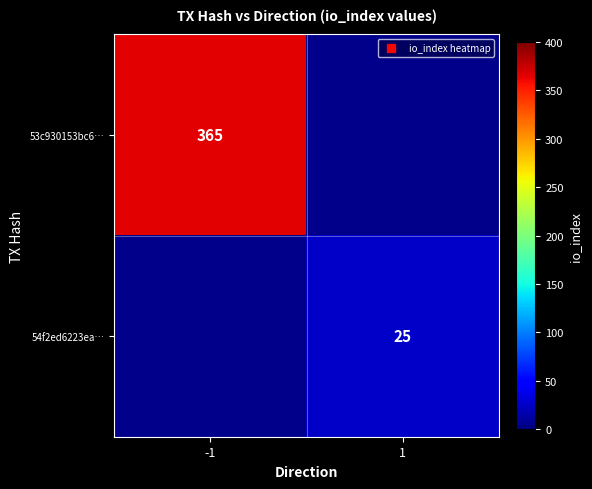

Which category has the lowest value in the 54f2ed6223ea… series?

-1